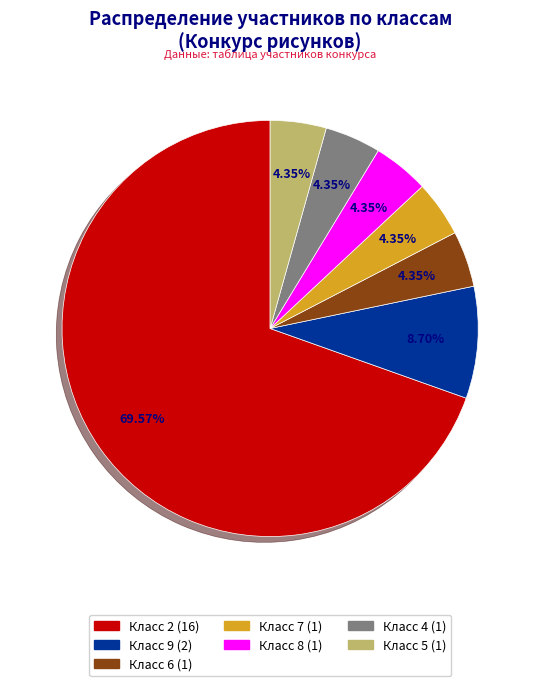

Does any single category account for the majority?

Yes